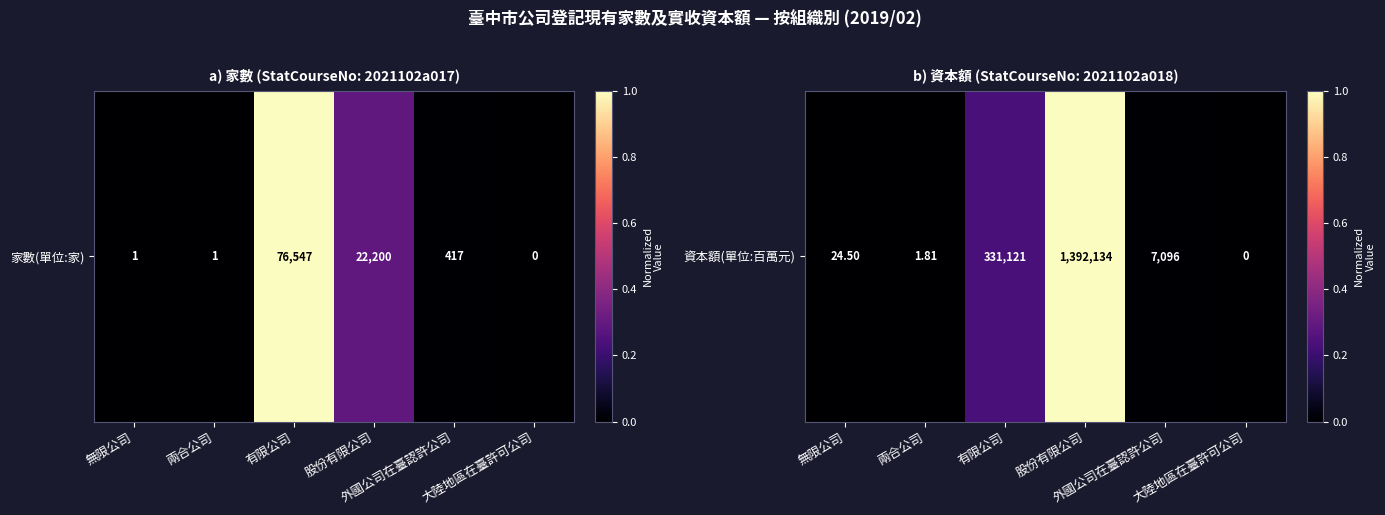

Rank the categories by value from lowest to highest.

大陸地區在臺許可公司, 兩合公司, 無限公司, 外國公司在臺認許公司, 有限公司, 股份有限公司